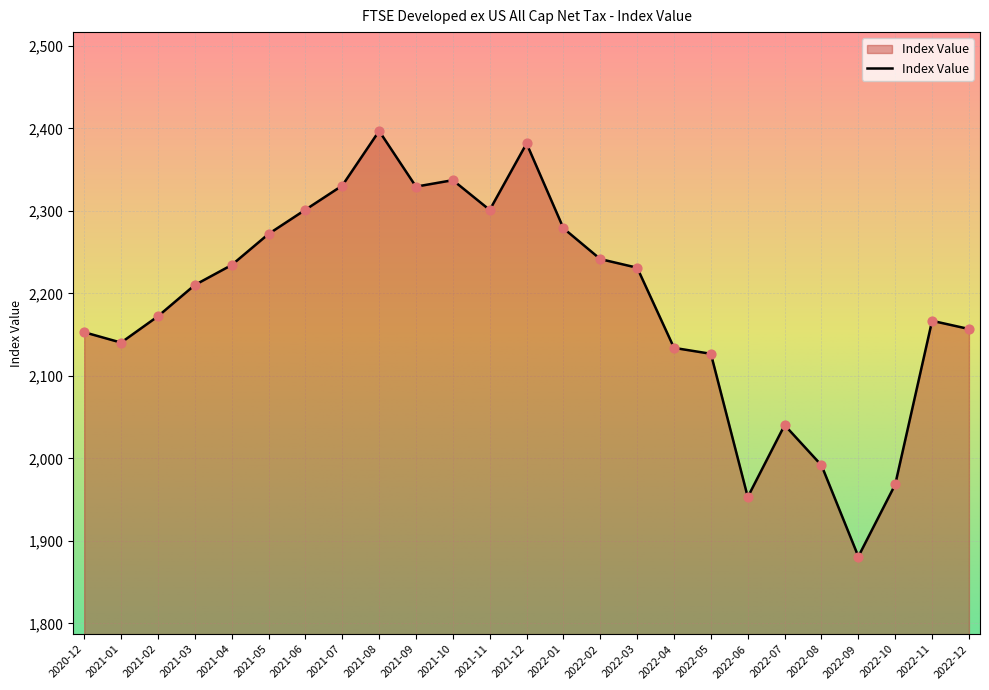

What is the ratio of the value at 2022-11 to the value at 2021-04?

1.0